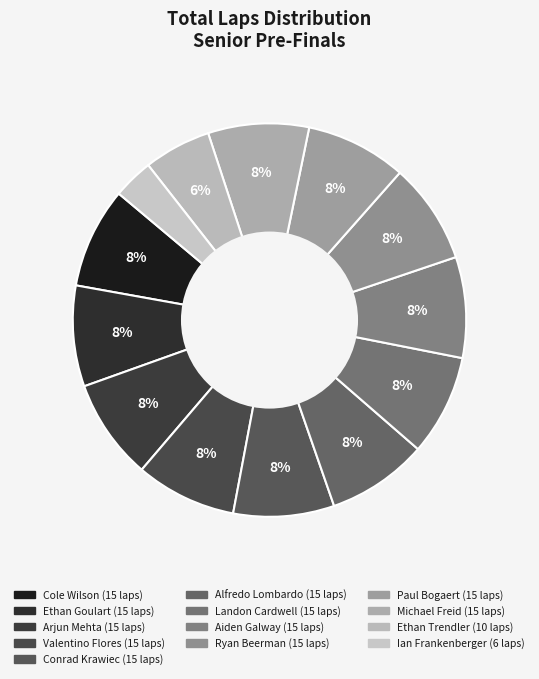

Is there any slice that represents more than half of the pie?

No